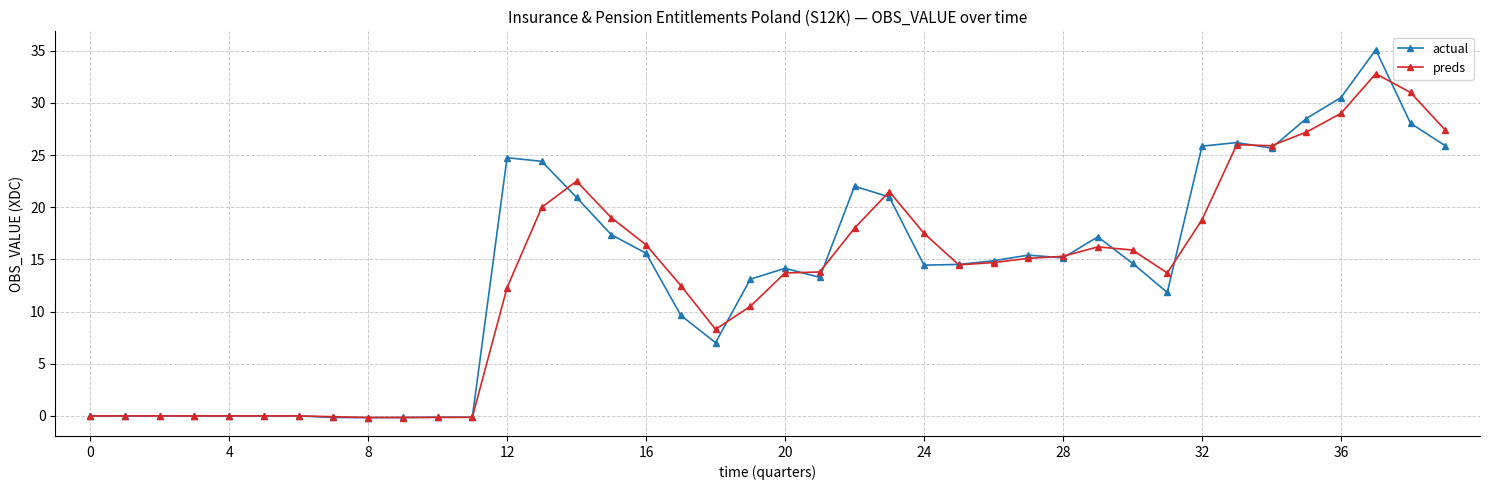

What is the minimum value shown in the chart?

-0.2